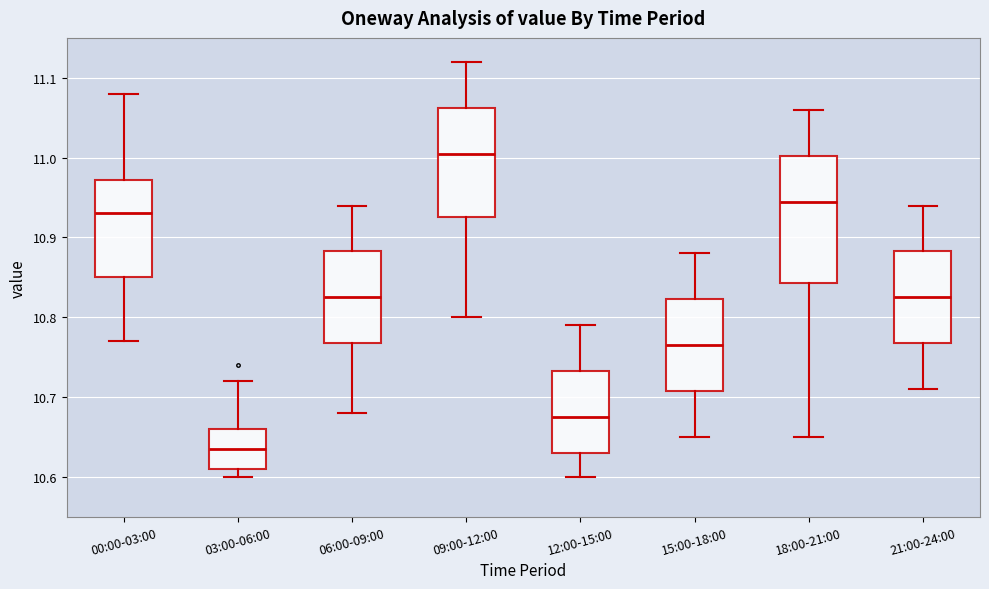

Reading left to right, read every box against the y-axis: the position of its median line, the range the box covers, and the ends of its whiskers. The values are not printed on the chart, so give them approximately, as read against the axis.

00:00-03:00: median 10.93, box 10.85 to 10.97, whiskers 10.77 to 11.08
03:00-06:00: median 10.64, box 10.61 to 10.66, whiskers 10.60 to 10.72
06:00-09:00: median 10.83, box 10.77 to 10.88, whiskers 10.68 to 10.94
09:00-12:00: median 11.01, box 10.93 to 11.06, whiskers 10.80 to 11.12
12:00-15:00: median 10.68, box 10.63 to 10.73, whiskers 10.60 to 10.79
15:00-18:00: median 10.77, box 10.71 to 10.82, whiskers 10.65 to 10.88
18:00-21:00: median 10.95, box 10.84 to 11.00, whiskers 10.65 to 11.06
21:00-24:00: median 10.83, box 10.77 to 10.88, whiskers 10.71 to 10.94